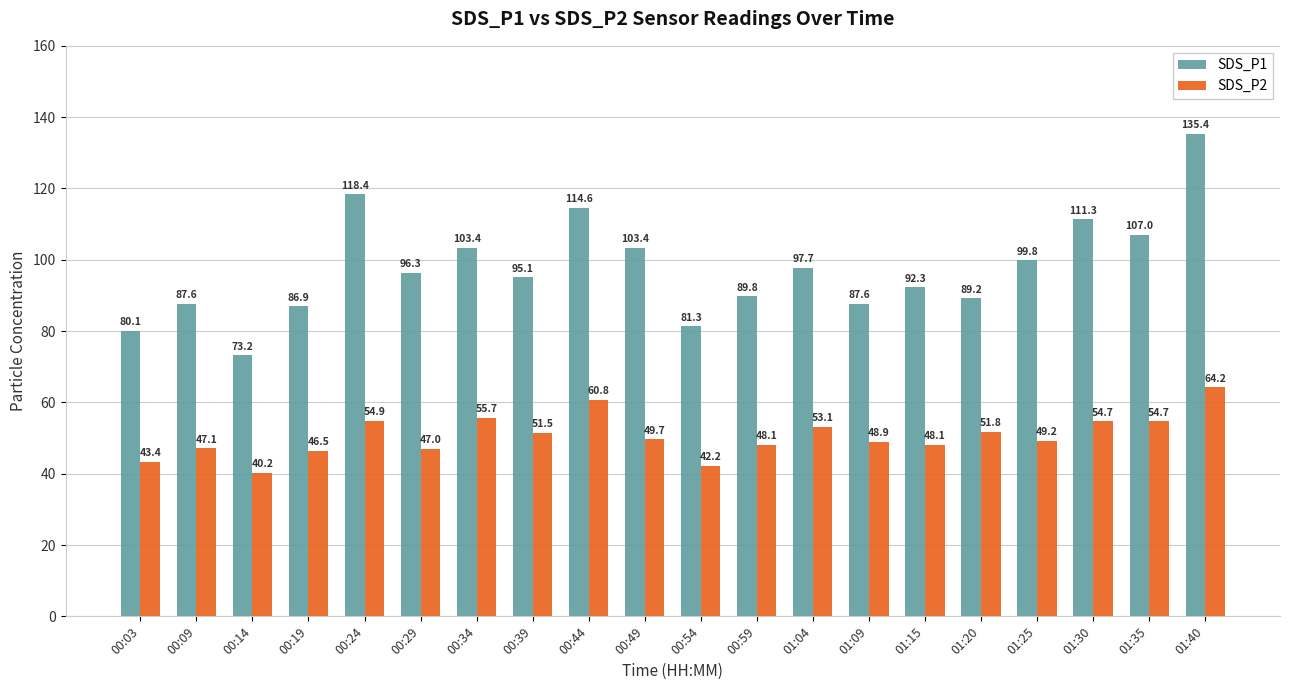

Which series has the largest range (max minus min)?

SDS_P1